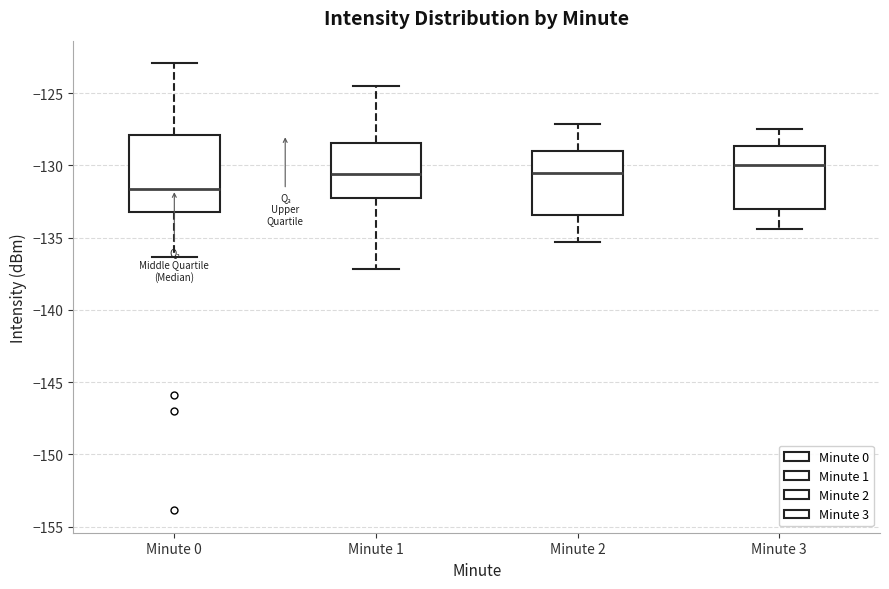

Where does the median line of the box for Minute 2 sit on the y-axis? The values are not printed on the chart, so give them approximately, as read against the axis.

-130.5